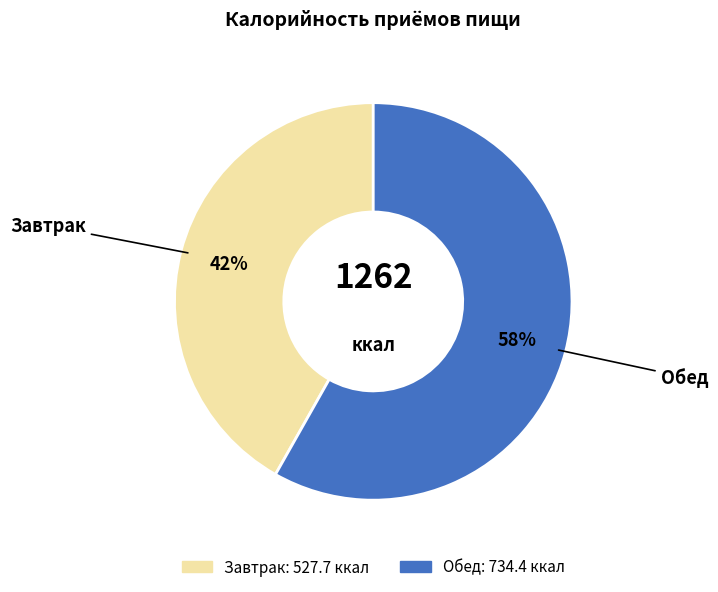

Is it true that Завтрак is 56% of the pie?

False